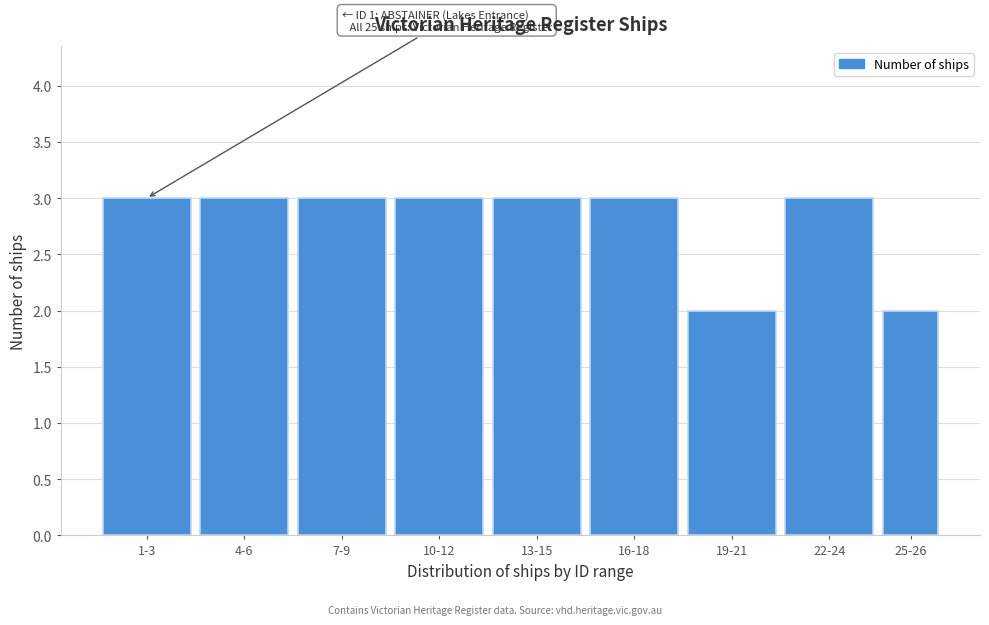

Reading left to right, transcribe all the data shown in this chart.

1-3=3	4-6=3	7-9=3	10-12=3	13-15=3	16-18=3	19-21=2	22-24=3	25-26=2